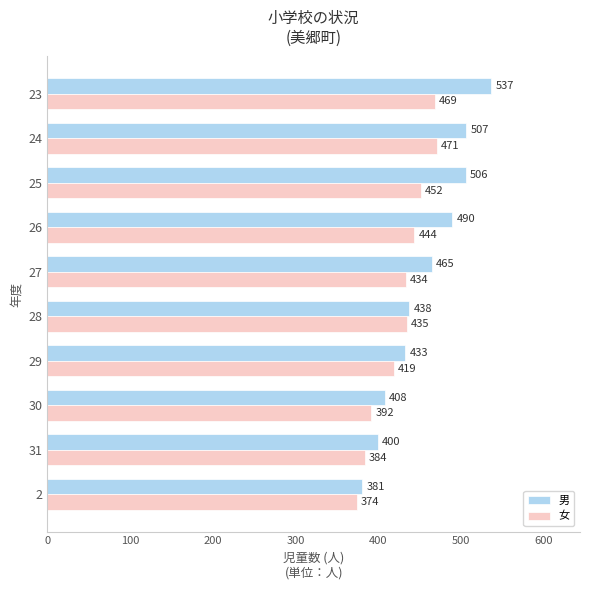

Rank the series by their maximum value, from highest to lowest.

男, 女